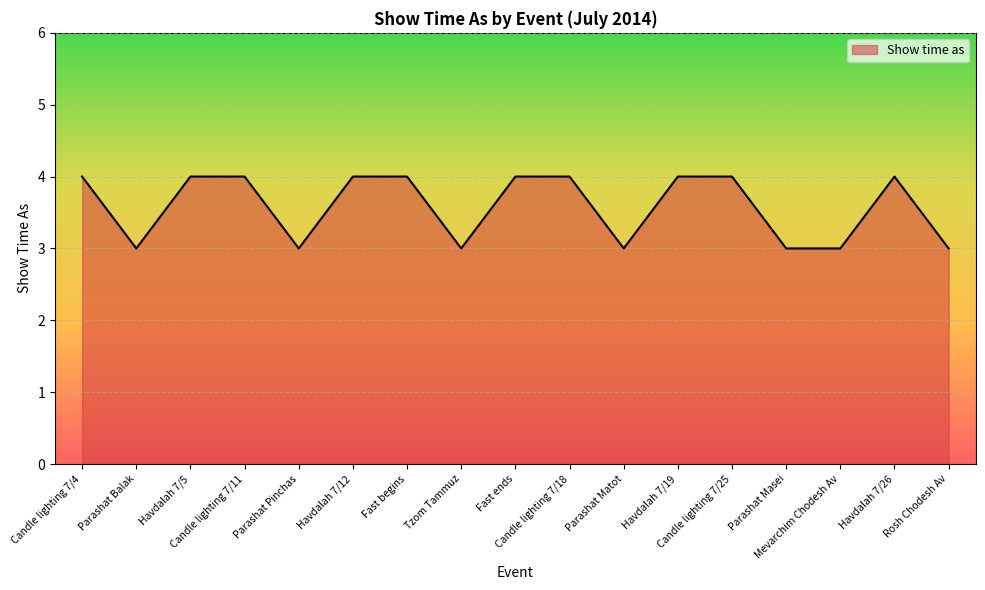

What is the maximum value shown in the chart?

4